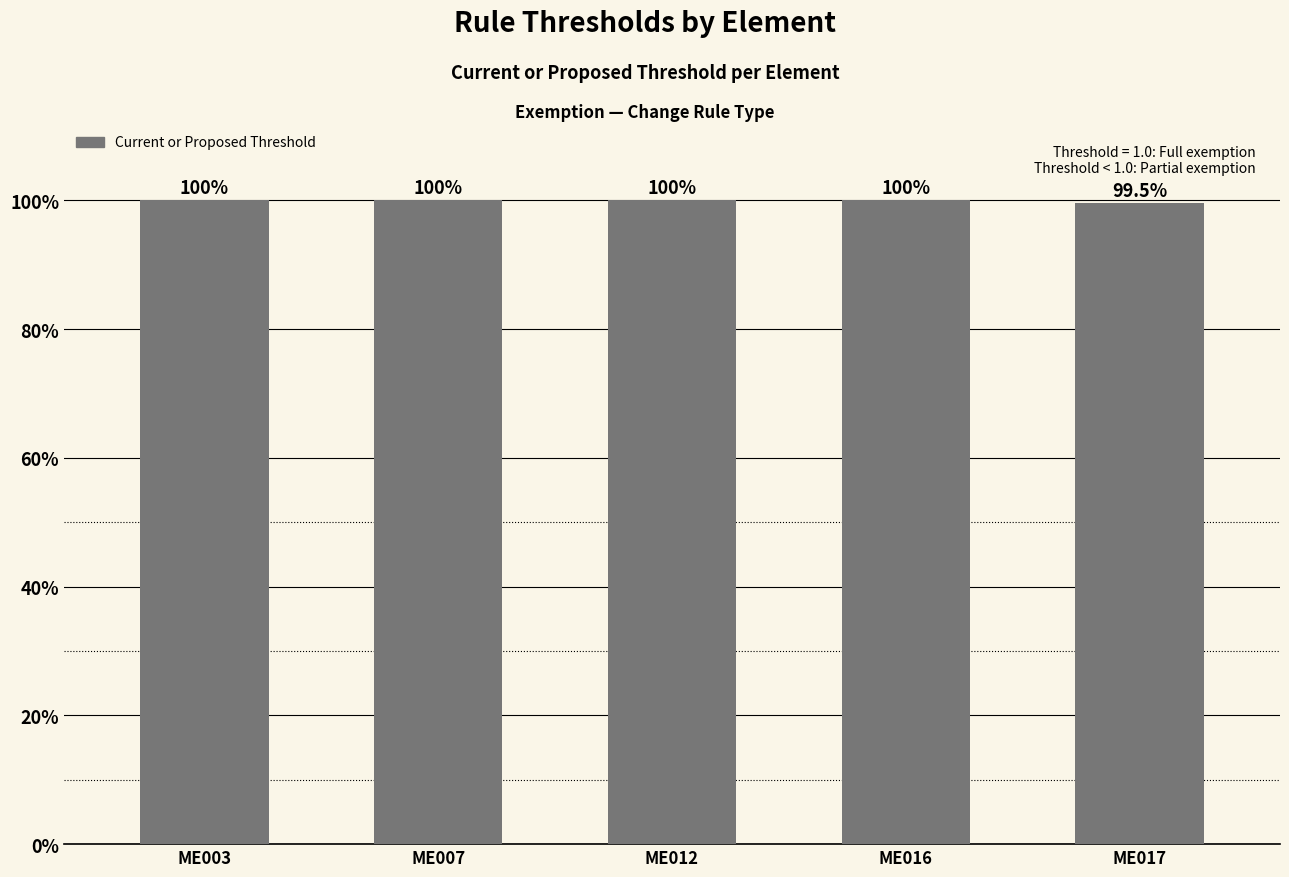

List the labels in order of value, largest first.

ME003, ME007, ME012, ME016, ME017